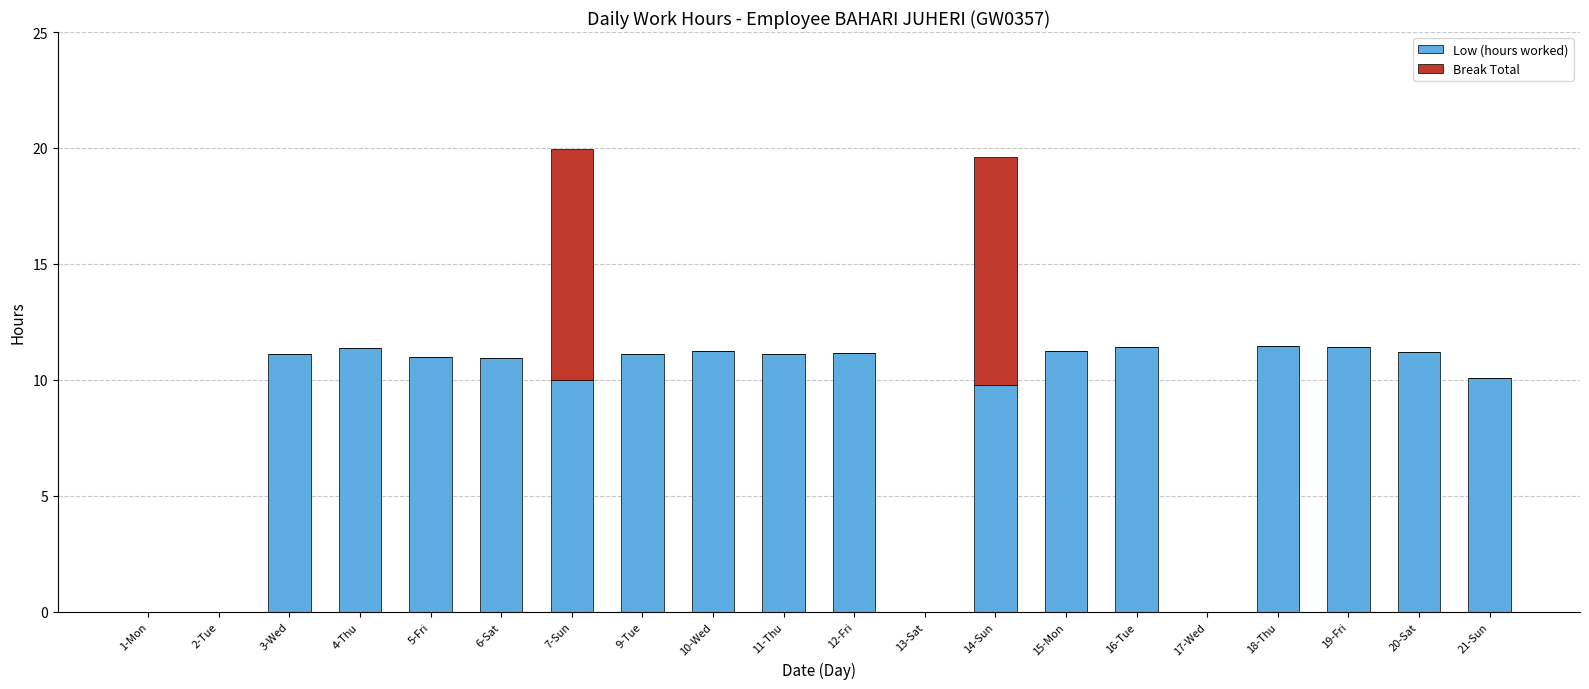

What is the total value across all series at 19-Fri?

11.4